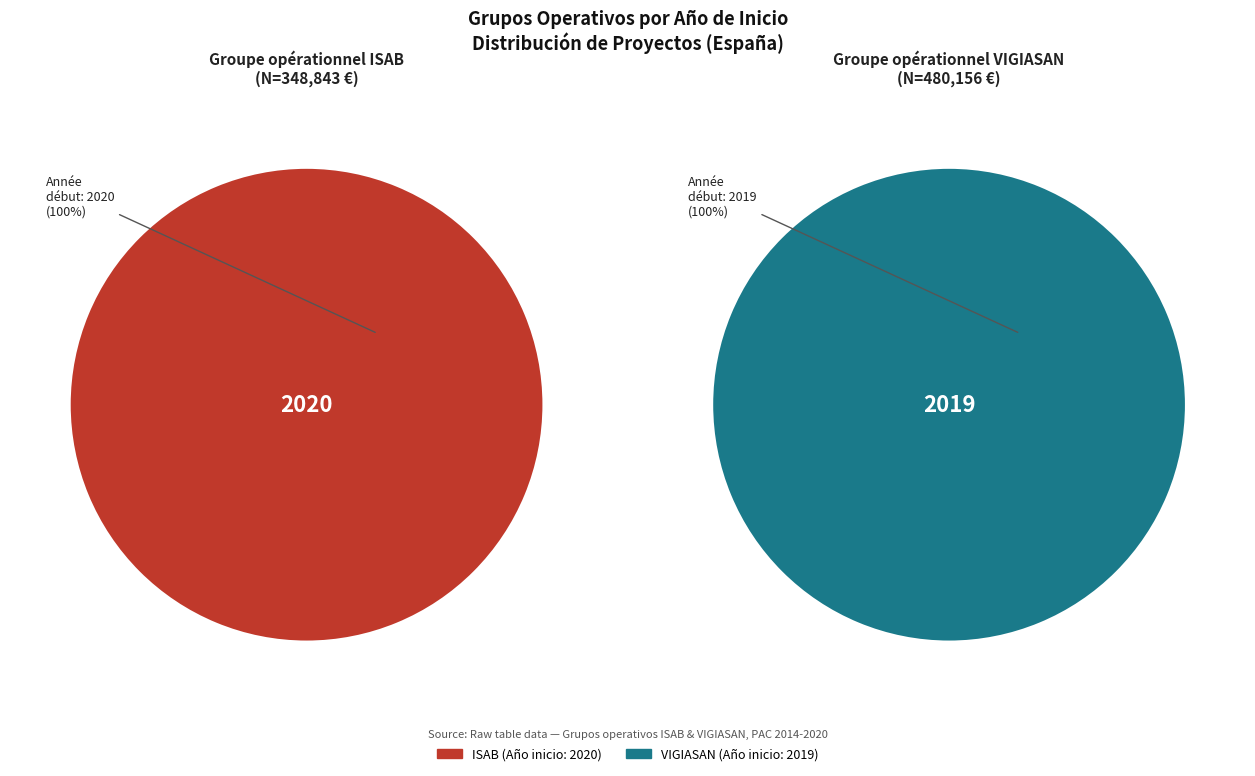

What percentage is NOT represented by Groupe opérationnel VIGIASAN?

50.0%